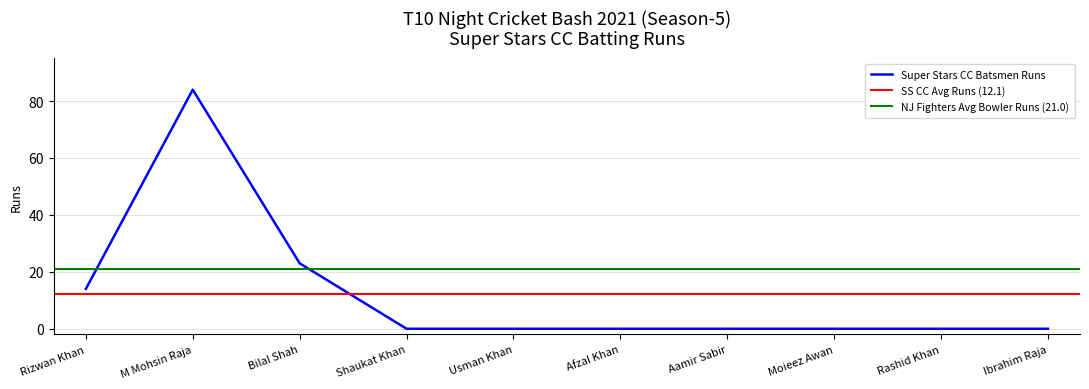

Where is Super Stars CC Batsmen Runs nearest to the value 42?

Bilal Shah